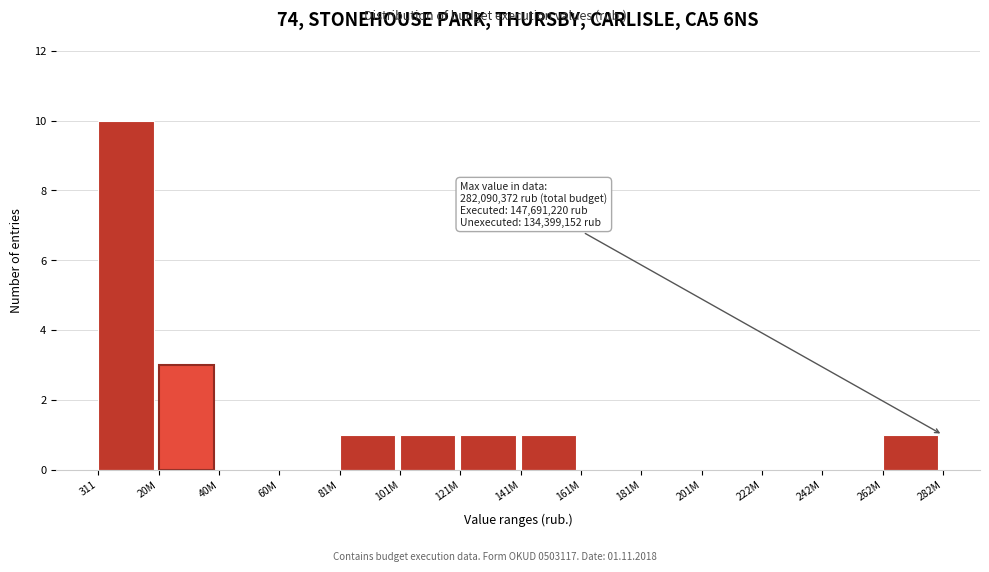

Reading left to right, extract all data points from this chart.

311=10	20M=3	40M=0	60M=0	81M=1	101M=1	121M=1	141M=1	161M=0	181M=0	201M=0	222M=0	242M=0	262M=1